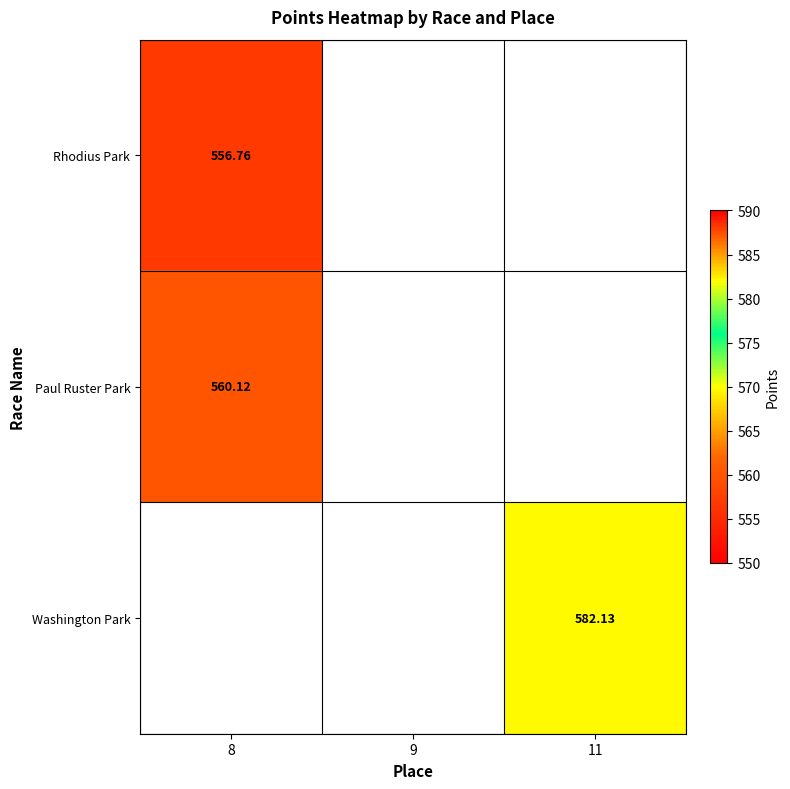

Which label corresponds to the largest value in the chart?

11